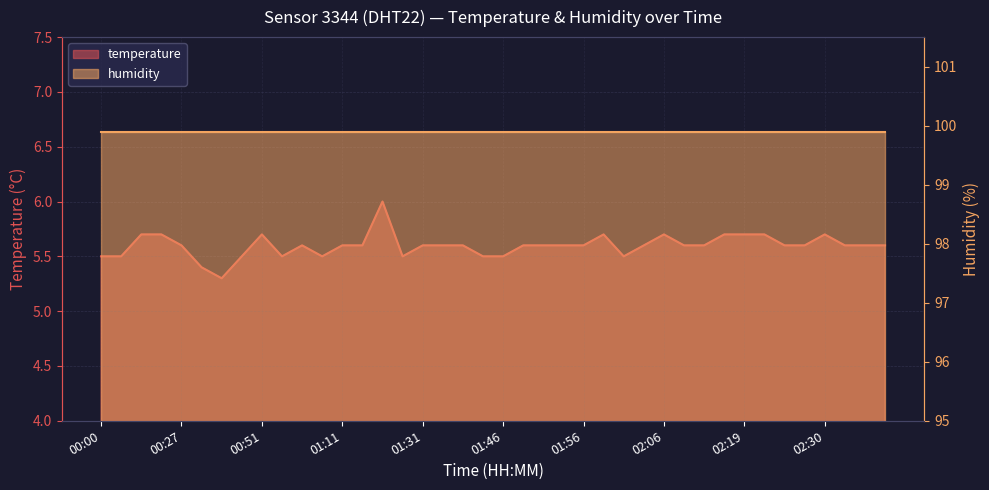

What is the minimum value shown in the chart?

5.3